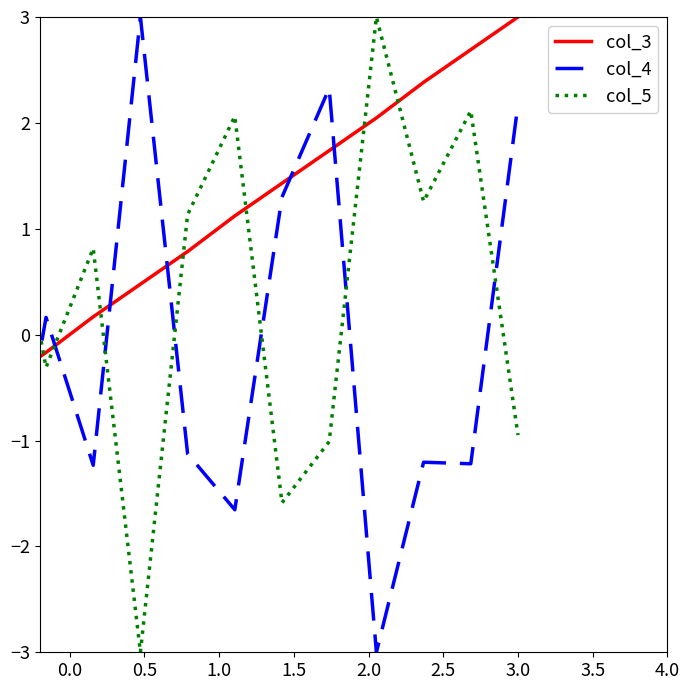

Which series ends up on top after the final intersection of col_4 and col_3?

col_3